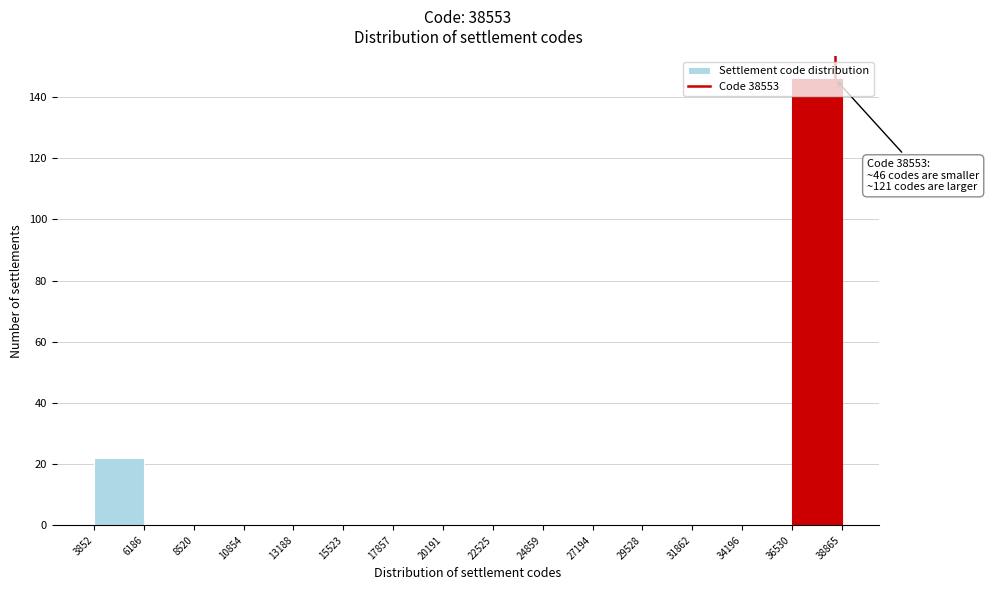

Which range on the x-axis has the tallest bar?

36530 to 38865